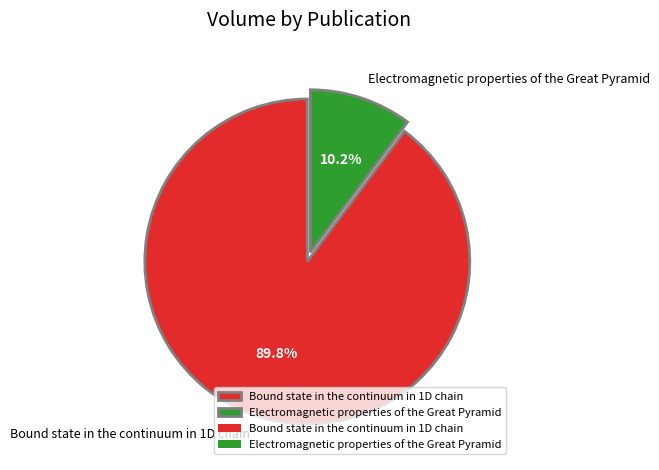

Does any single category account for the majority?

Yes